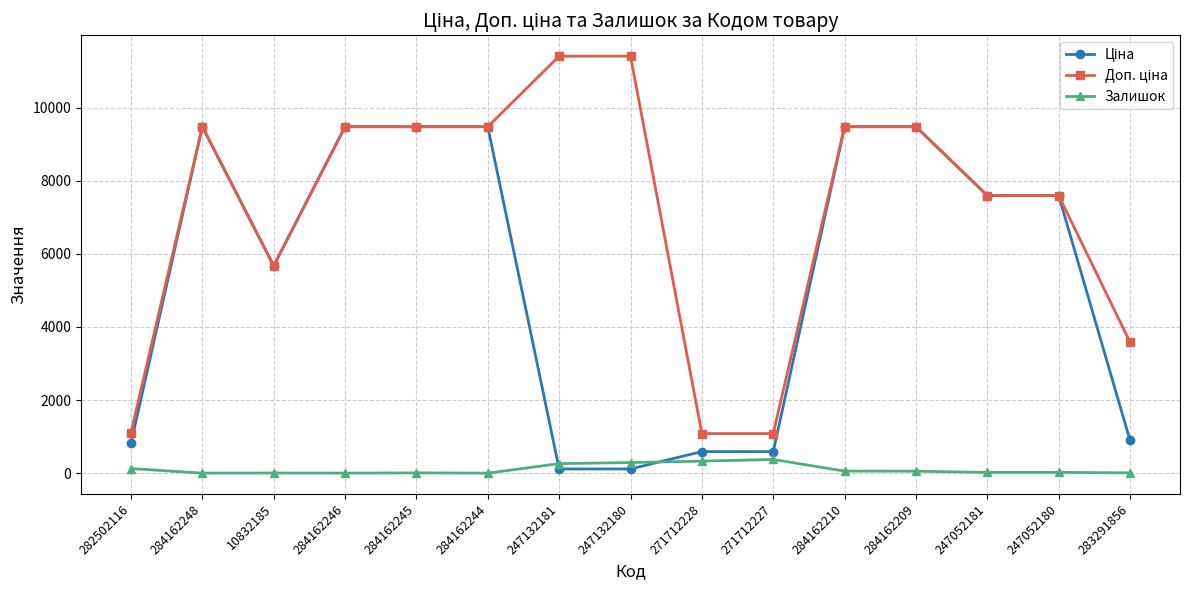

How many lines are shown in the chart?

3